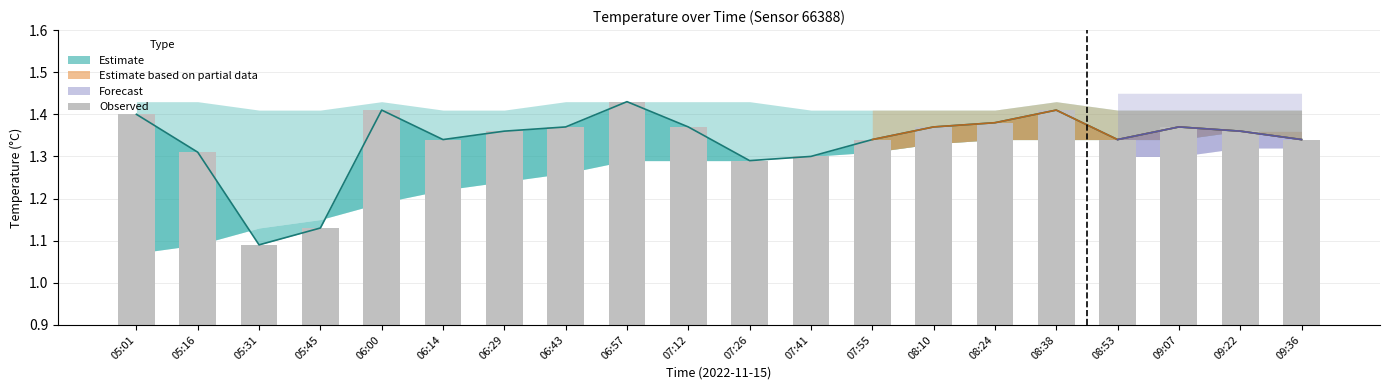

Between 08:24 and 06:14, which is larger?

08:24